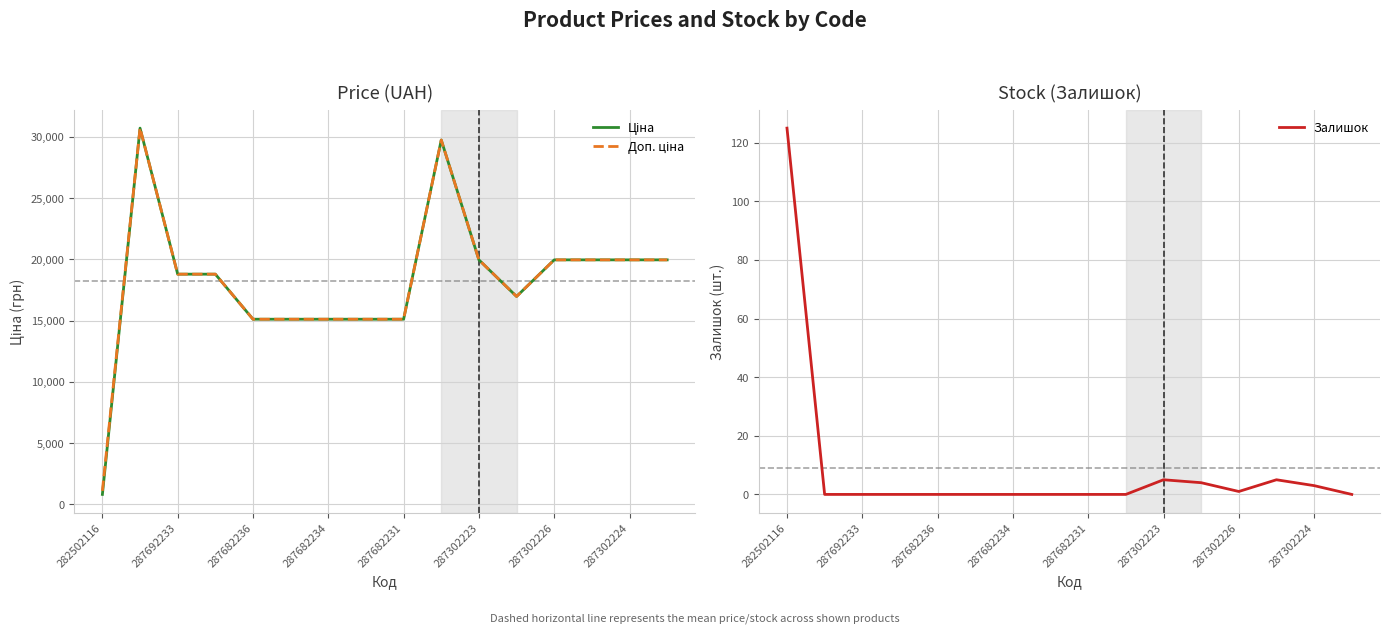

Does the chart display data point markers on the line(s)?

No